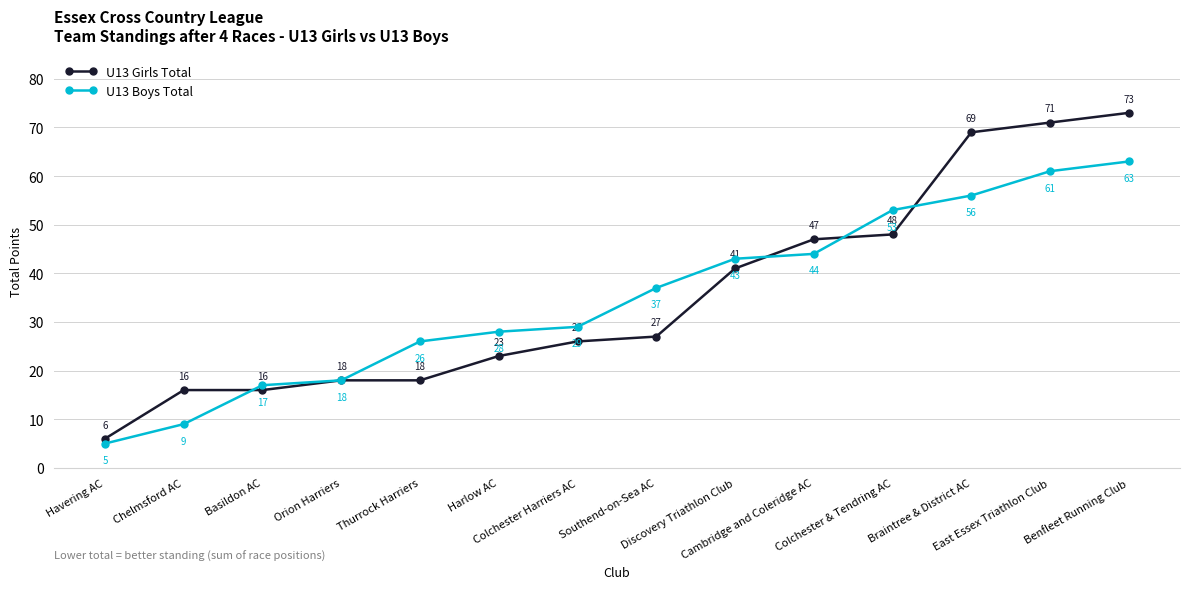

Reading left to right, what are all the values shown in this chart?

U13 Girls Total: 6	16	16	18	18	23	26	27	41	47	48	69	71	73
U13 Boys Total: 5	9	17	18	26	28	29	37	43	44	53	56	61	63